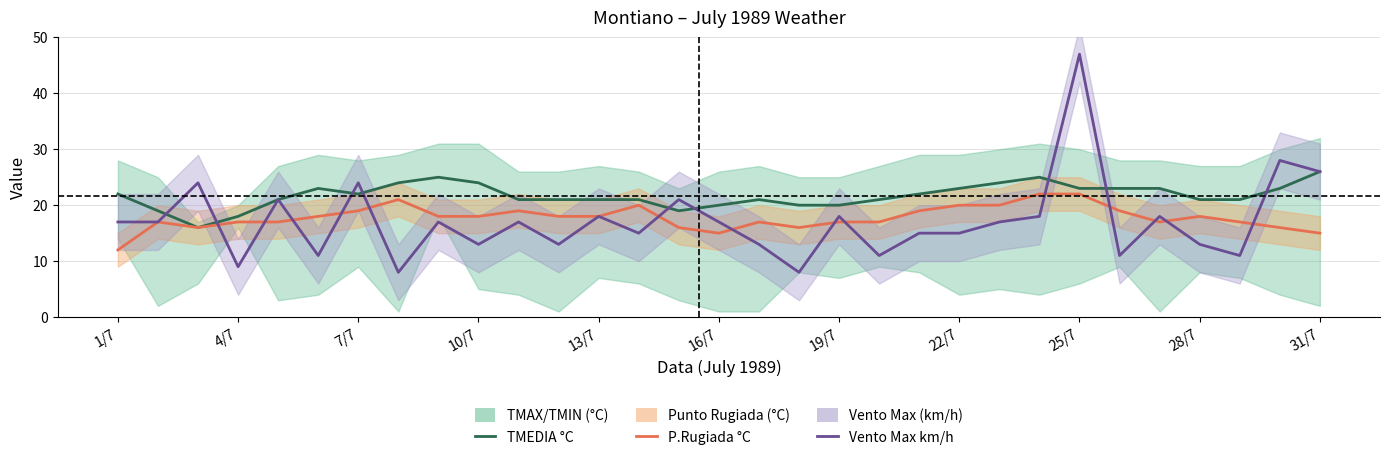

True or false: Punto Rugiada °C has a value of 31 at 7/7.

False